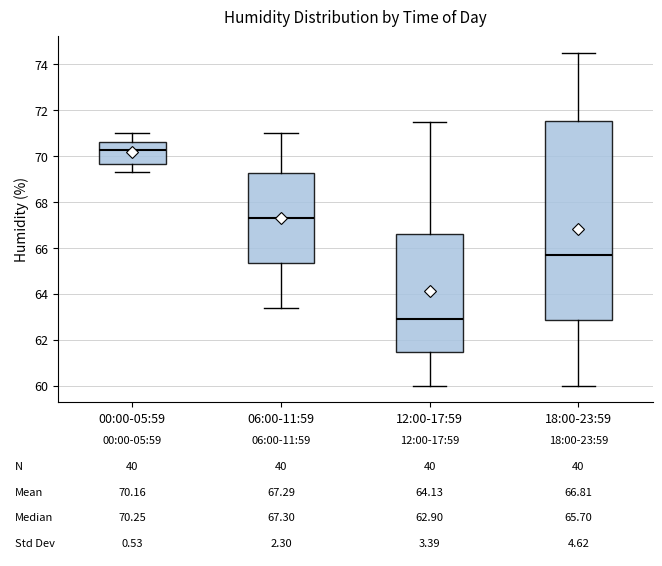

Which box is the tallest, from its lower edge to its upper edge?

18:00-23:59